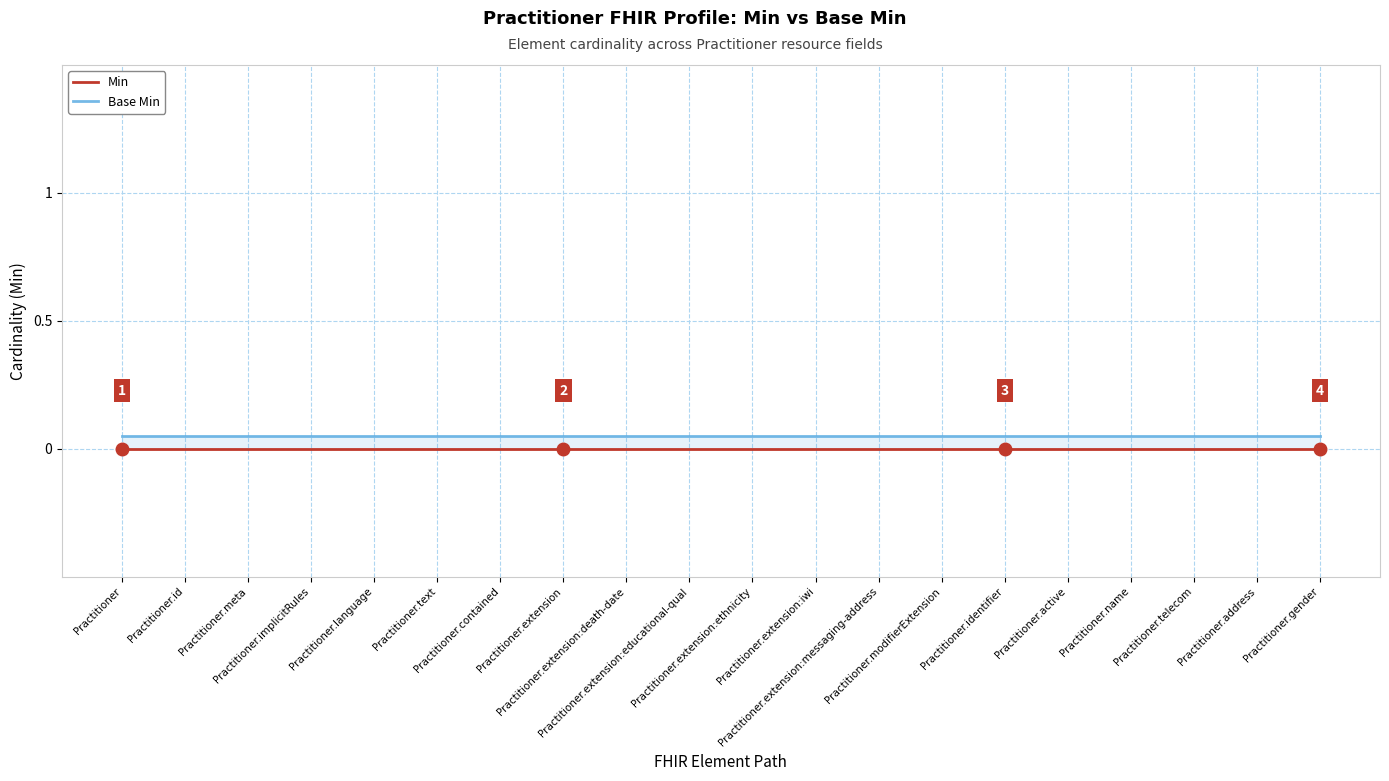

True or false: Base Min and Min cross at least once.

False